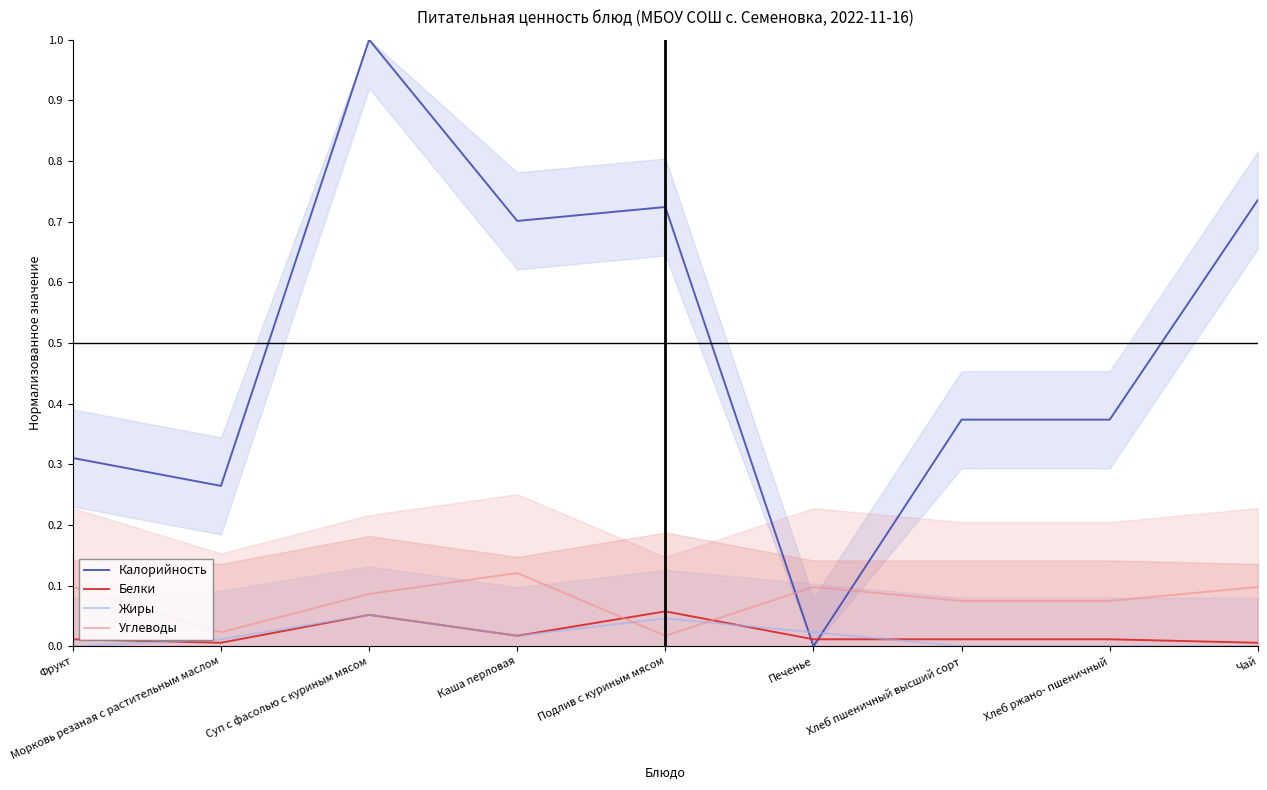

Reading left to right, transcribe all the data shown in this chart.

Калорийность: Фрукт=0.3	Морковь резаная с растительным маслом=0.3	Суп с фасолью с куриным мясом=1.0	Каша перловая=0.7	Подлив с куриным мясом=0.7	Печенье=0.0	Хлеб пшеничный высший сорт=0.4	Хлеб ржано- пшеничный=0.4	Чай=0.7
Белки: Фрукт=0.0	Морковь резаная с растительным маслом=0.0	Суп с фасолью с куриным мясом=0.1	Каша перловая=0.0	Подлив с куриным мясом=0.1	Печенье=0.0	Хлеб пшеничный высший сорт=0.0	Хлеб ржано- пшеничный=0.0	Чай=0.0
Жиры: Фрукт=0.0	Морковь резаная с растительным маслом=0.0	Суп с фасолью с куриным мясом=0.1	Каша перловая=0.0	Подлив с куриным мясом=0.0	Печенье=0.0	Хлеб пшеничный высший сорт=0.0	Хлеб ржано- пшеничный=0.0	Чай=0.0
Углеводы: Фрукт=0.1	Морковь резаная с растительным маслом=0.0	Суп с фасолью с куриным мясом=0.1	Каша перловая=0.1	Подлив с куриным мясом=0.0	Печенье=0.1	Хлеб пшеничный высший сорт=0.1	Хлеб ржано- пшеничный=0.1	Чай=0.1